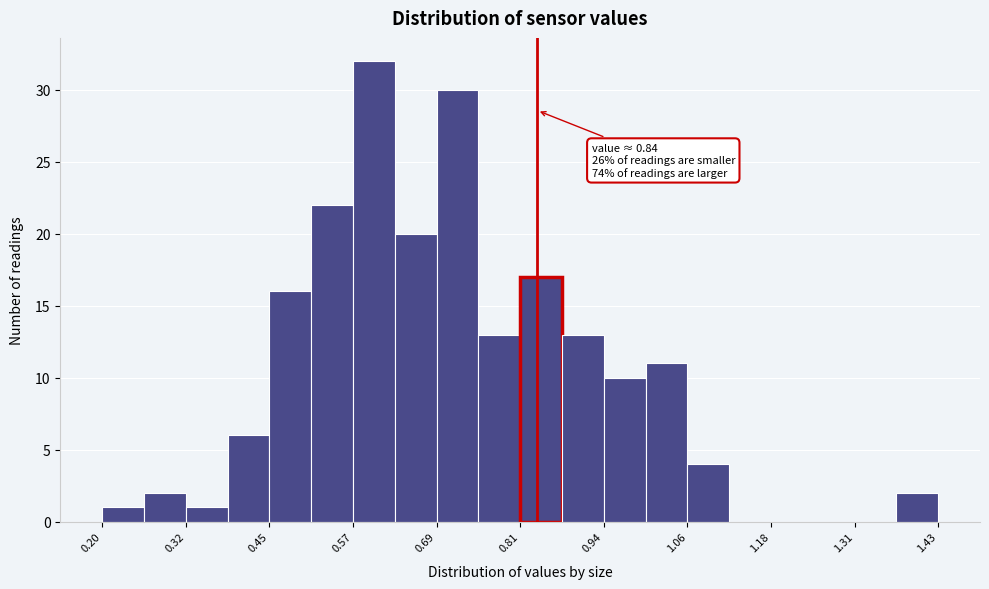

Read against the x-axis, roughly where is the centre of the tallest bar?

0.60